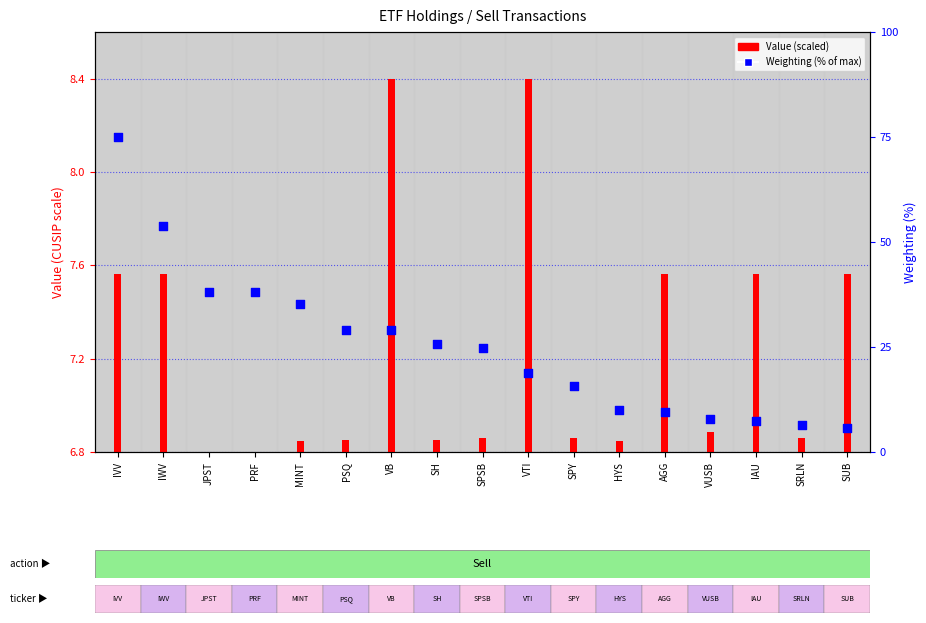

What is the change in value from VB to SPY?

-13.2